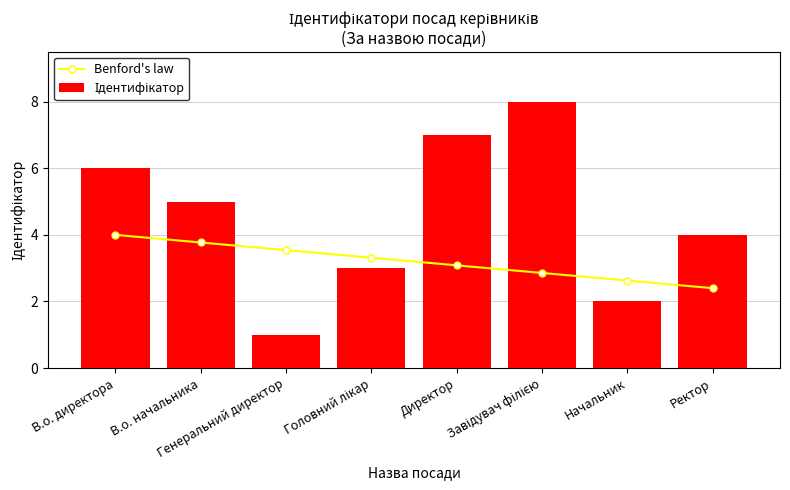

How many Ідентифікатор values are between 3 and 7?

5